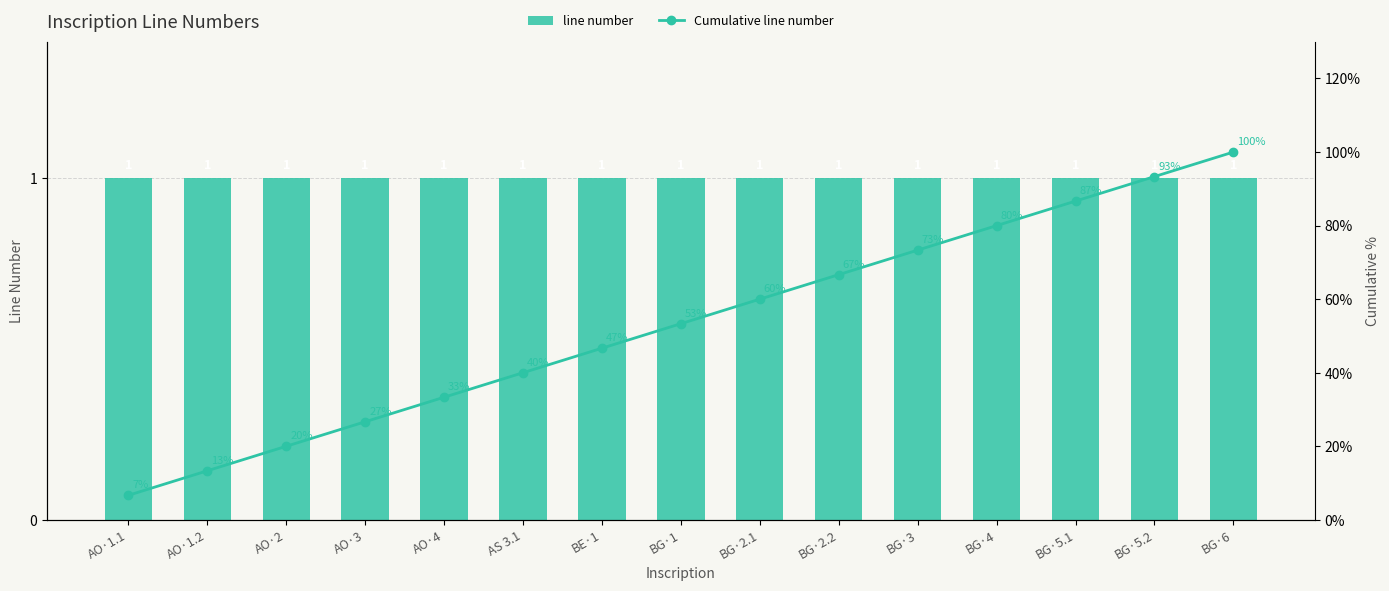

True or false: Cumulative line number has a value of 118.3 at BG·4.

False